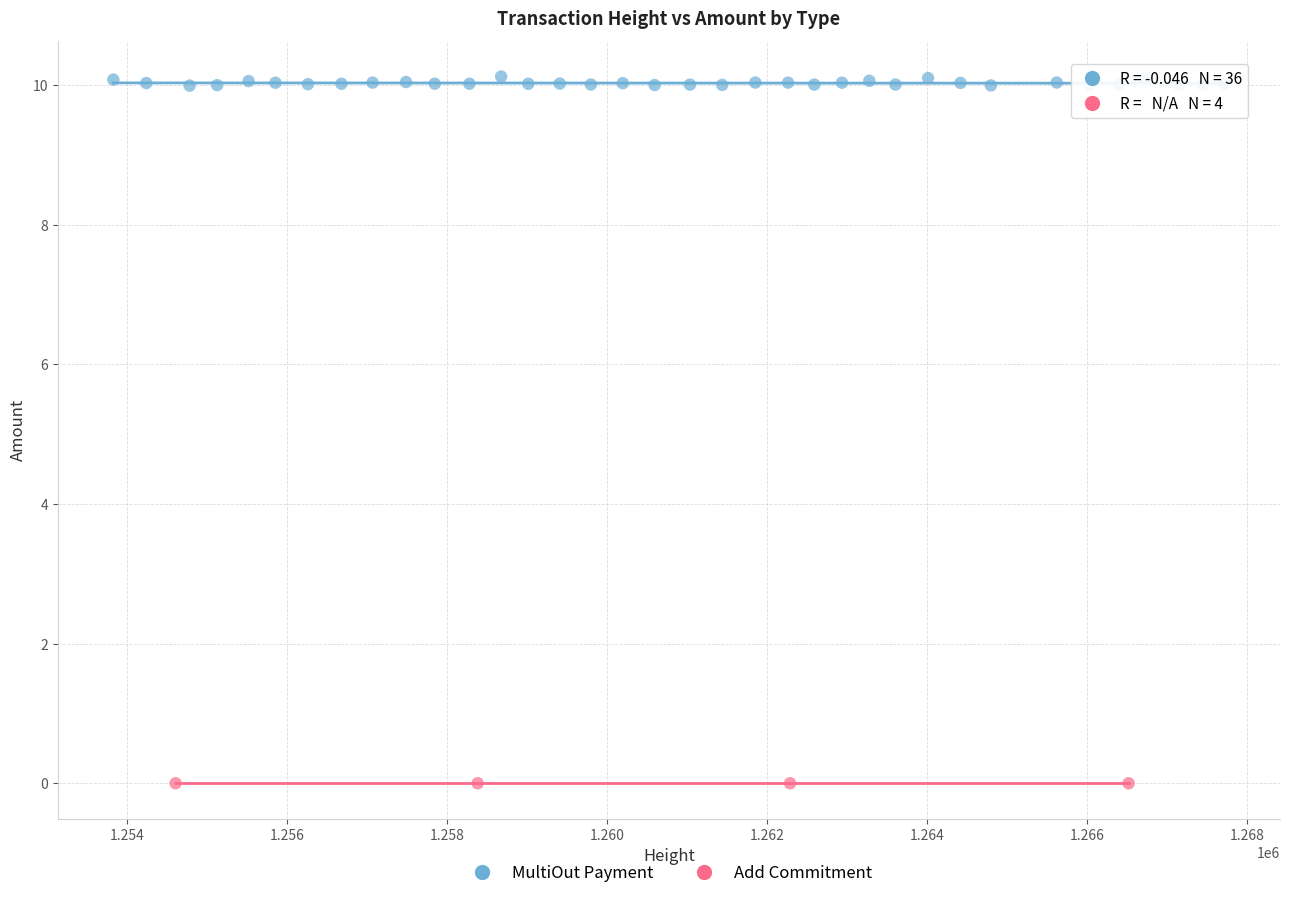

Which series reaches the maximum Y coordinate?

MultiOut Payment